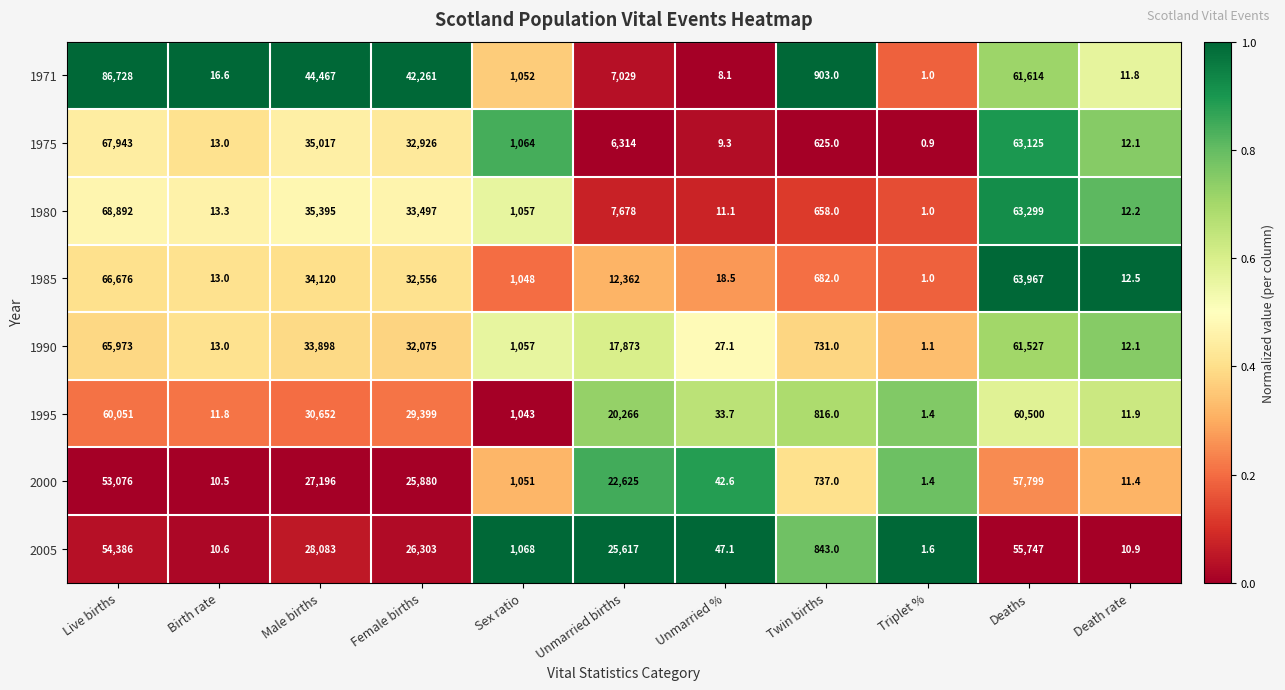

Which series has the largest range (max minus min)?

1971